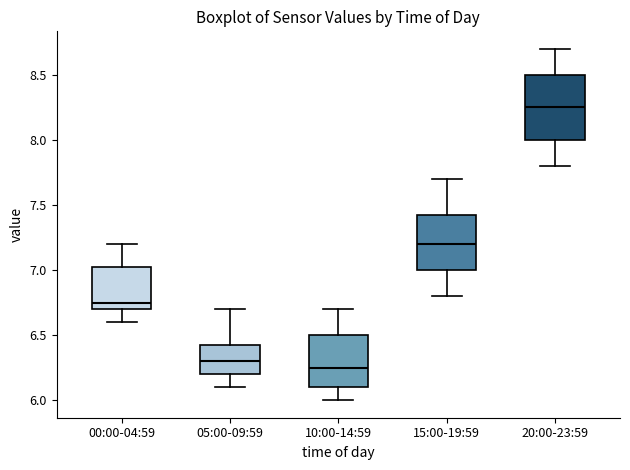

Which box is the tallest, from its lower edge to its upper edge?

20:00-23:59